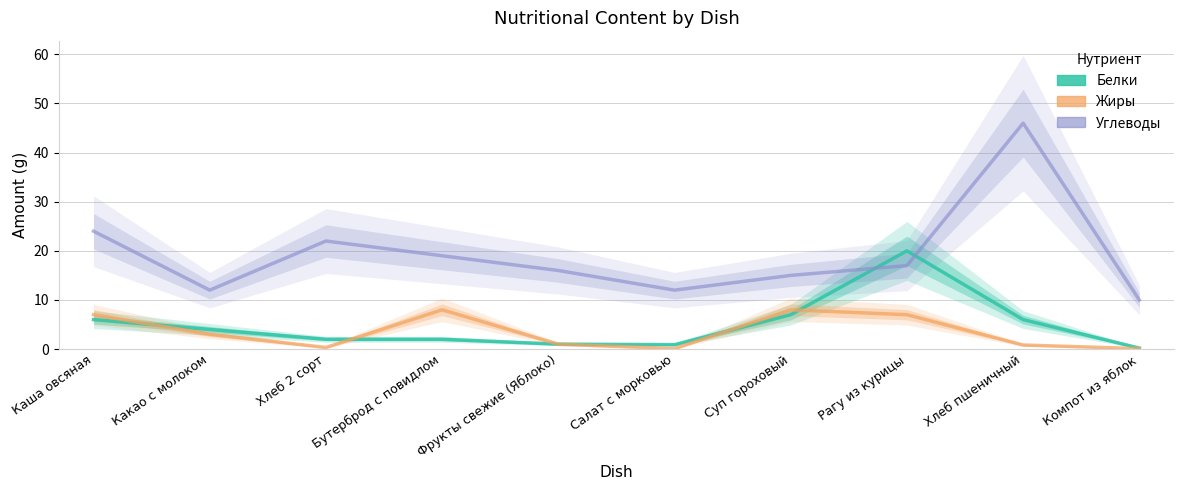

What is the difference between the Белки values at Какао с молоком and Суп гороховый?

3.0